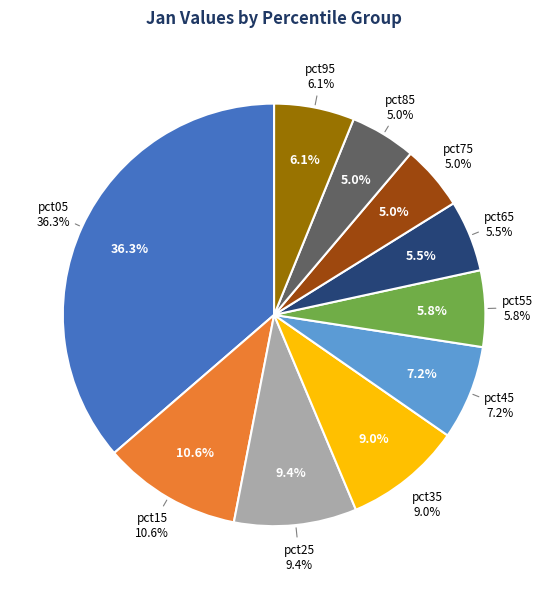

Does any single category account for the majority?

No